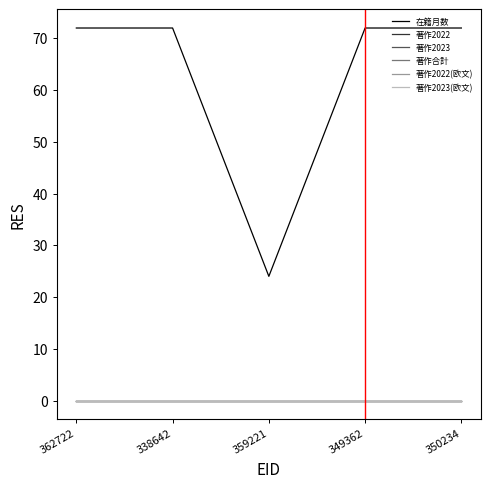

Which has a higher value, 338642 or 359221?

338642